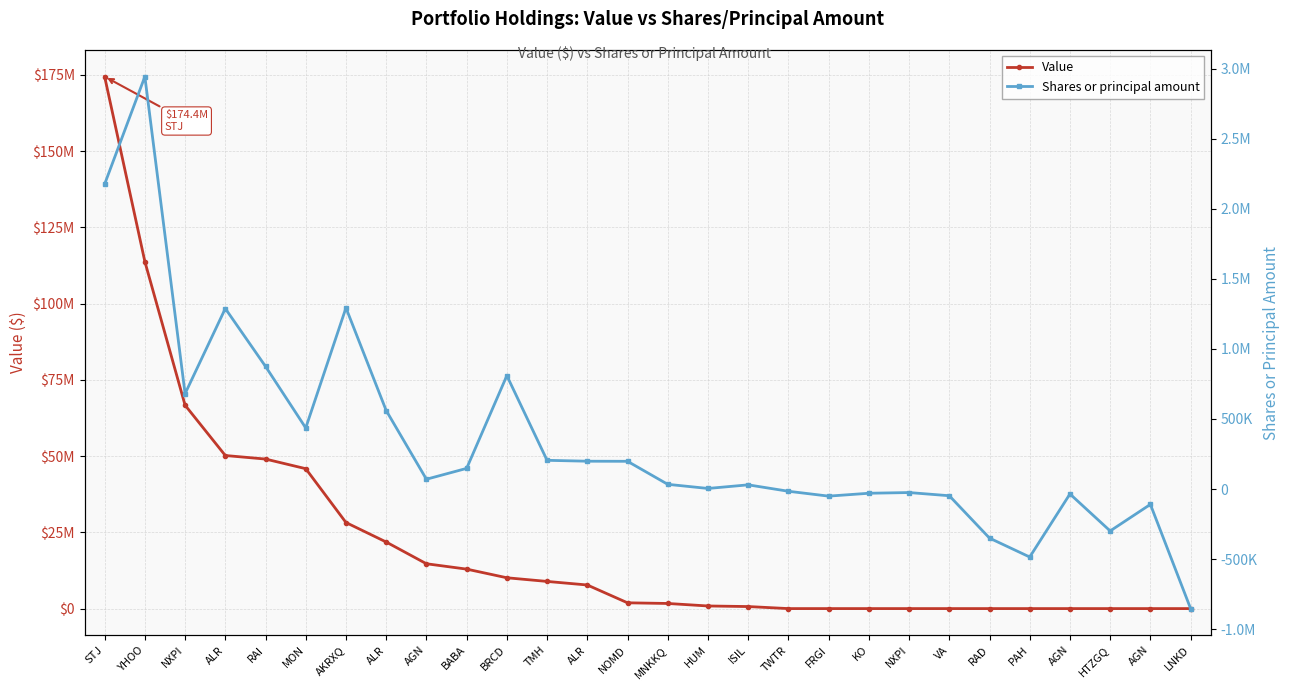

True or false: Value has more than 2 interior local peaks.

False